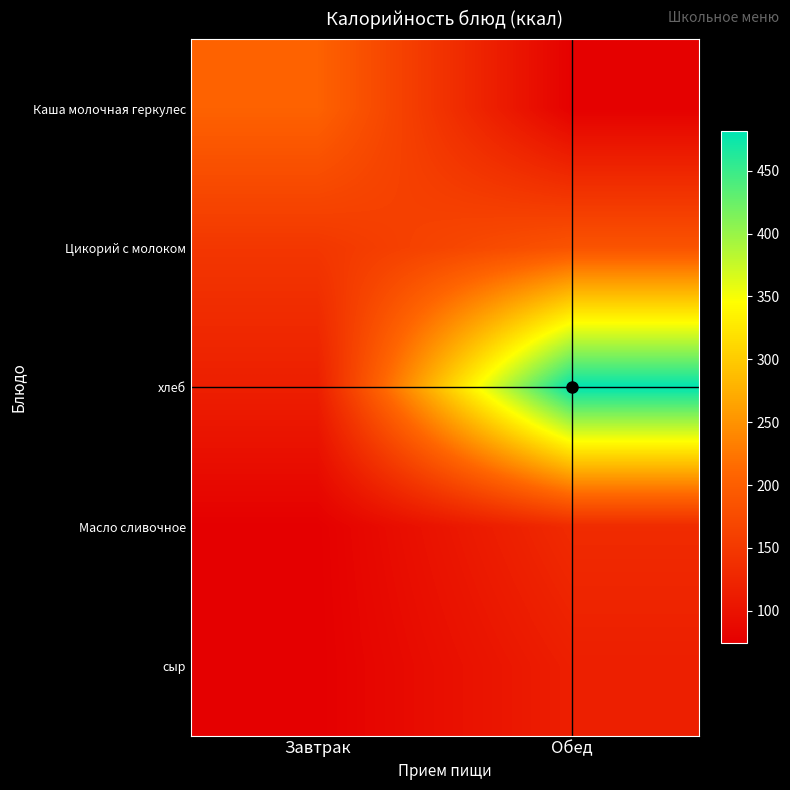

Reading left to right, list all the values displayed in this chart.

Каша молочная геркулес: Завтрак=204.8	Обед=76.0
Цикорий с молоком: Завтрак=147.8	Обед=186.0
хлеб: Завтрак=115.8	Обед=481.2
Масло сливочное: Завтрак=74.8	Обед=132.0
сыр: Завтрак=74.2	Обед=115.8